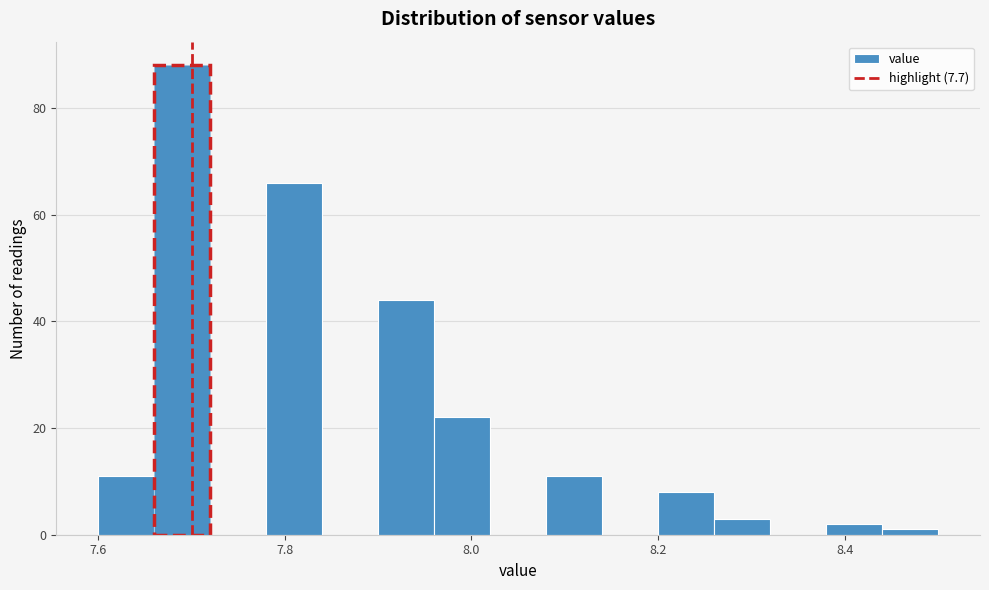

Around what value on the x-axis is the tallest bar? Give the approximate position of its centre, as read against the axis.

7.70